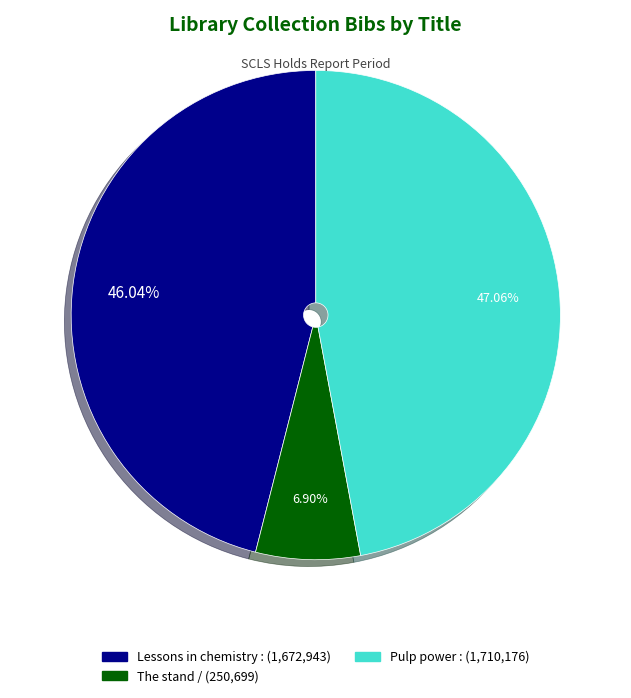

What percentage is the Lessons in chemistry : slice, to the nearest percent?

46%